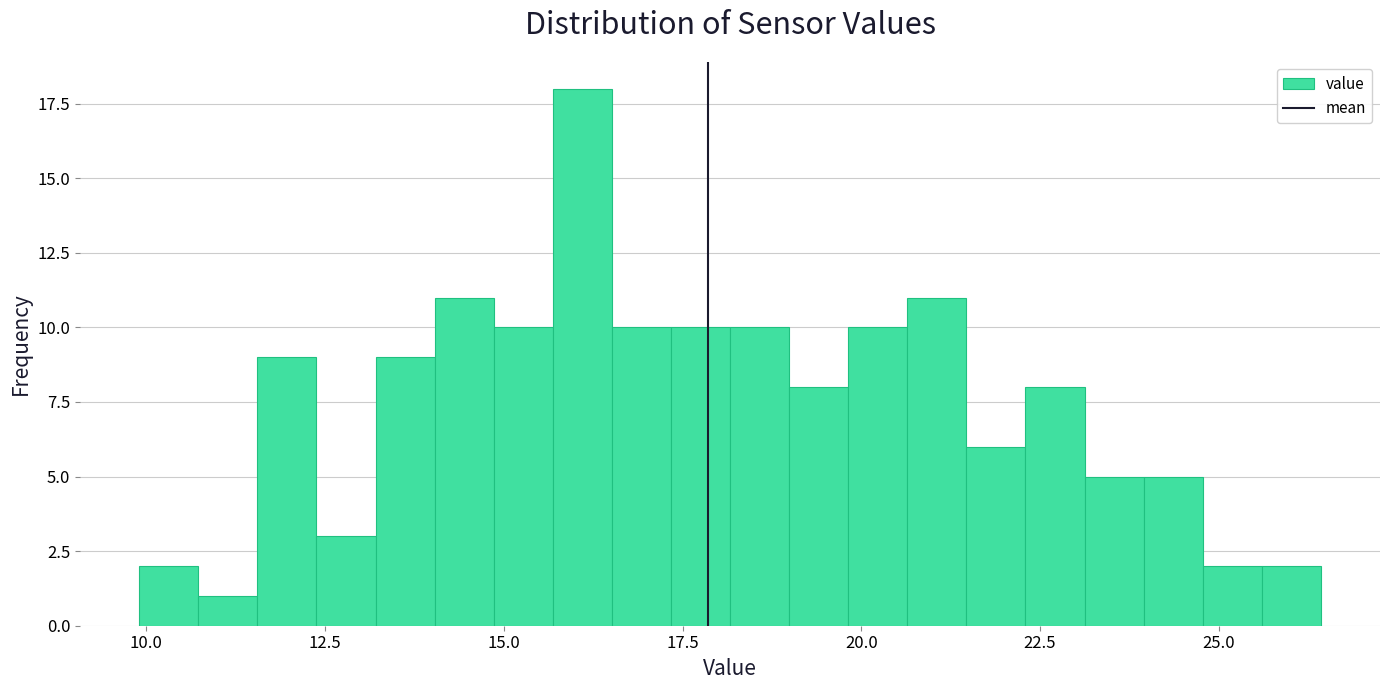

Read against the x-axis, roughly where is the centre of the tallest bar?

16.0